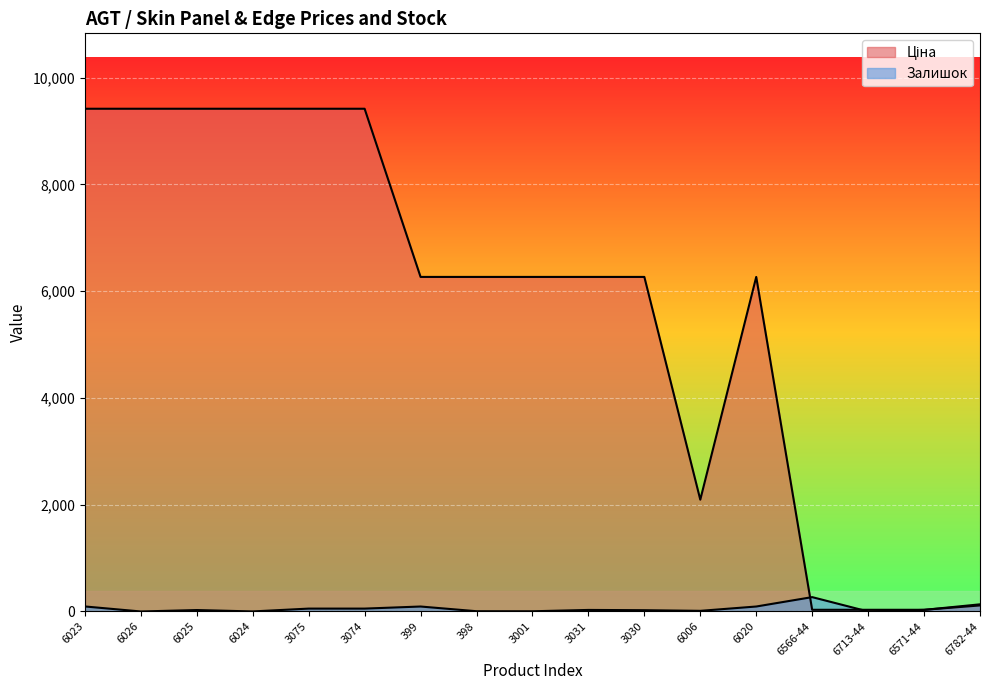

What is the minimum value for Ціна?

31.7